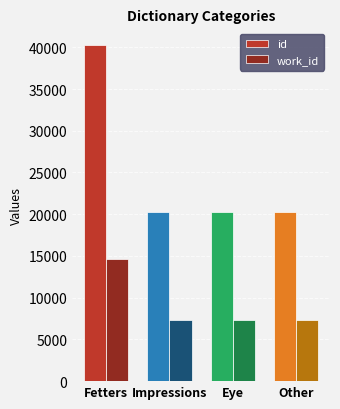

What is the difference between the id values at Fetters and Eye?

20032